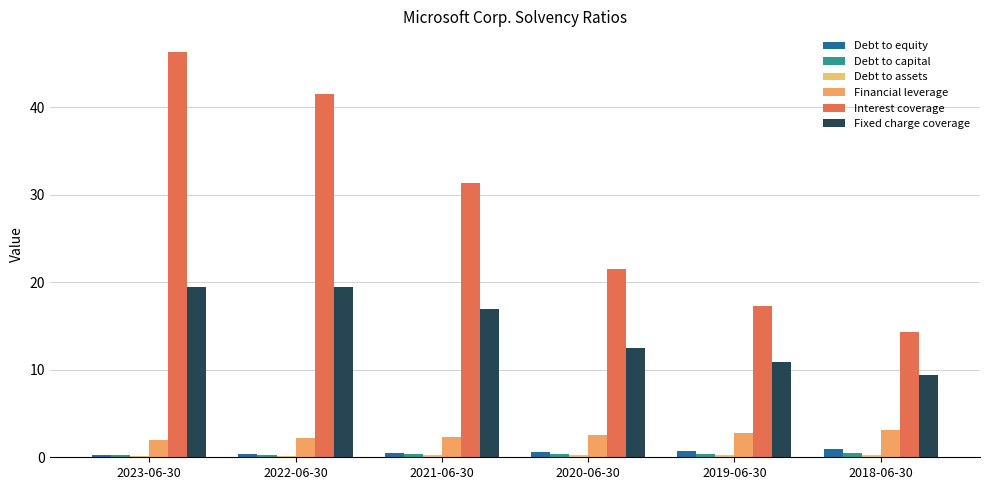

What is the difference between the maximum and second lowest values in the Debt to assets series?

0.1